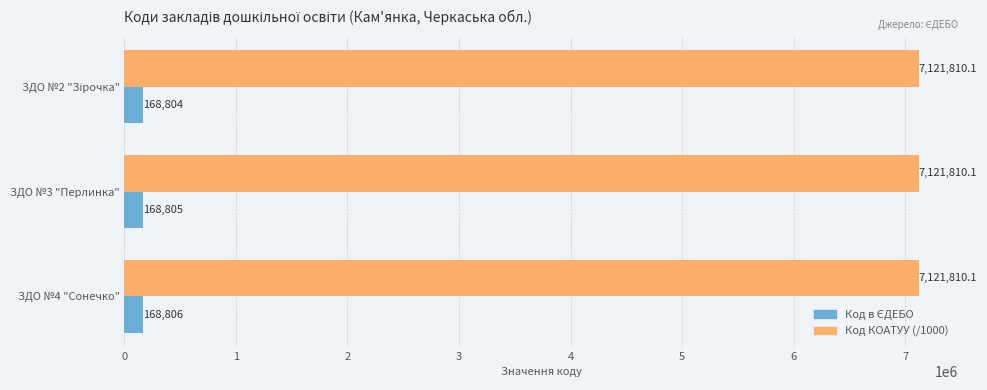

At which category is the sum across all series the highest?

ЗДО №4 "Сонечко"